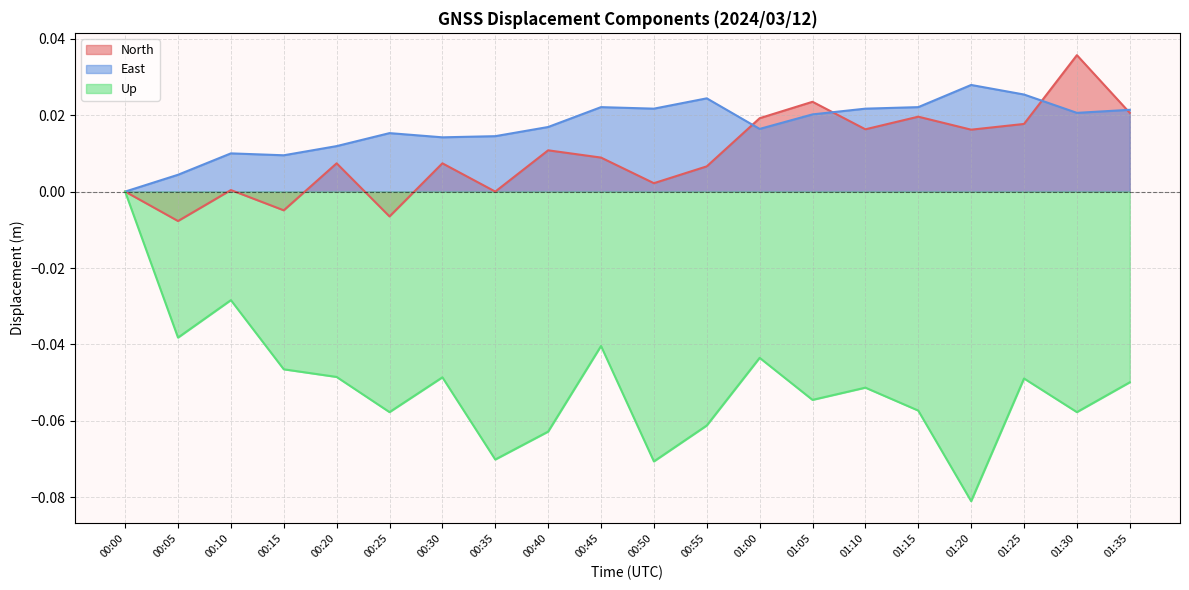

What are all the series names shown in the legend?

North, East, Up